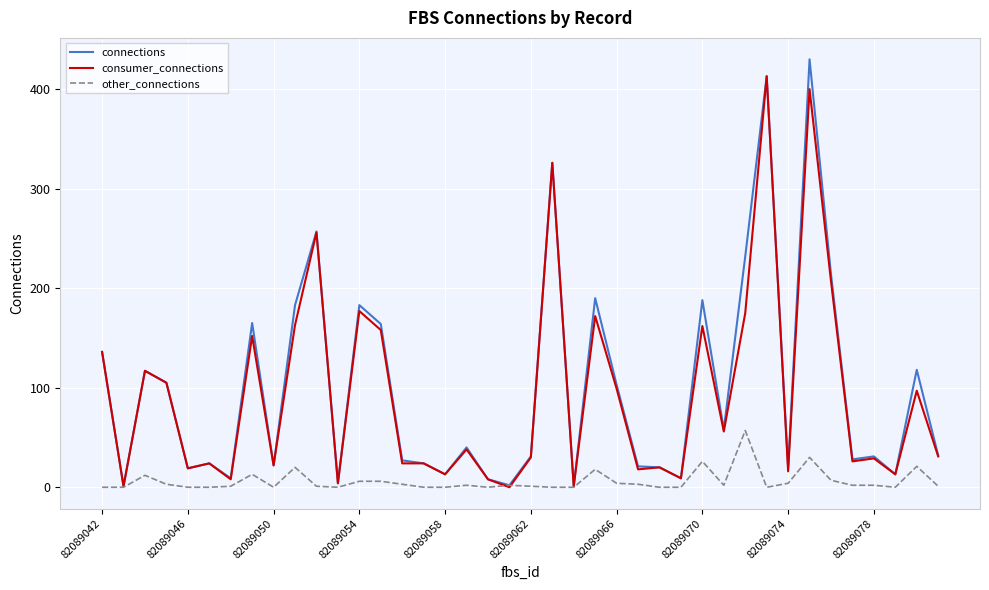

How many intersections are there between consumer_connections and other_connections?

2